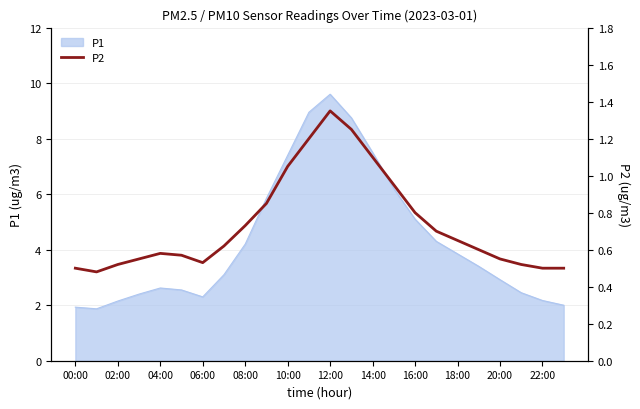

Is it true that P1 equals 9.6 at 12:00?

True